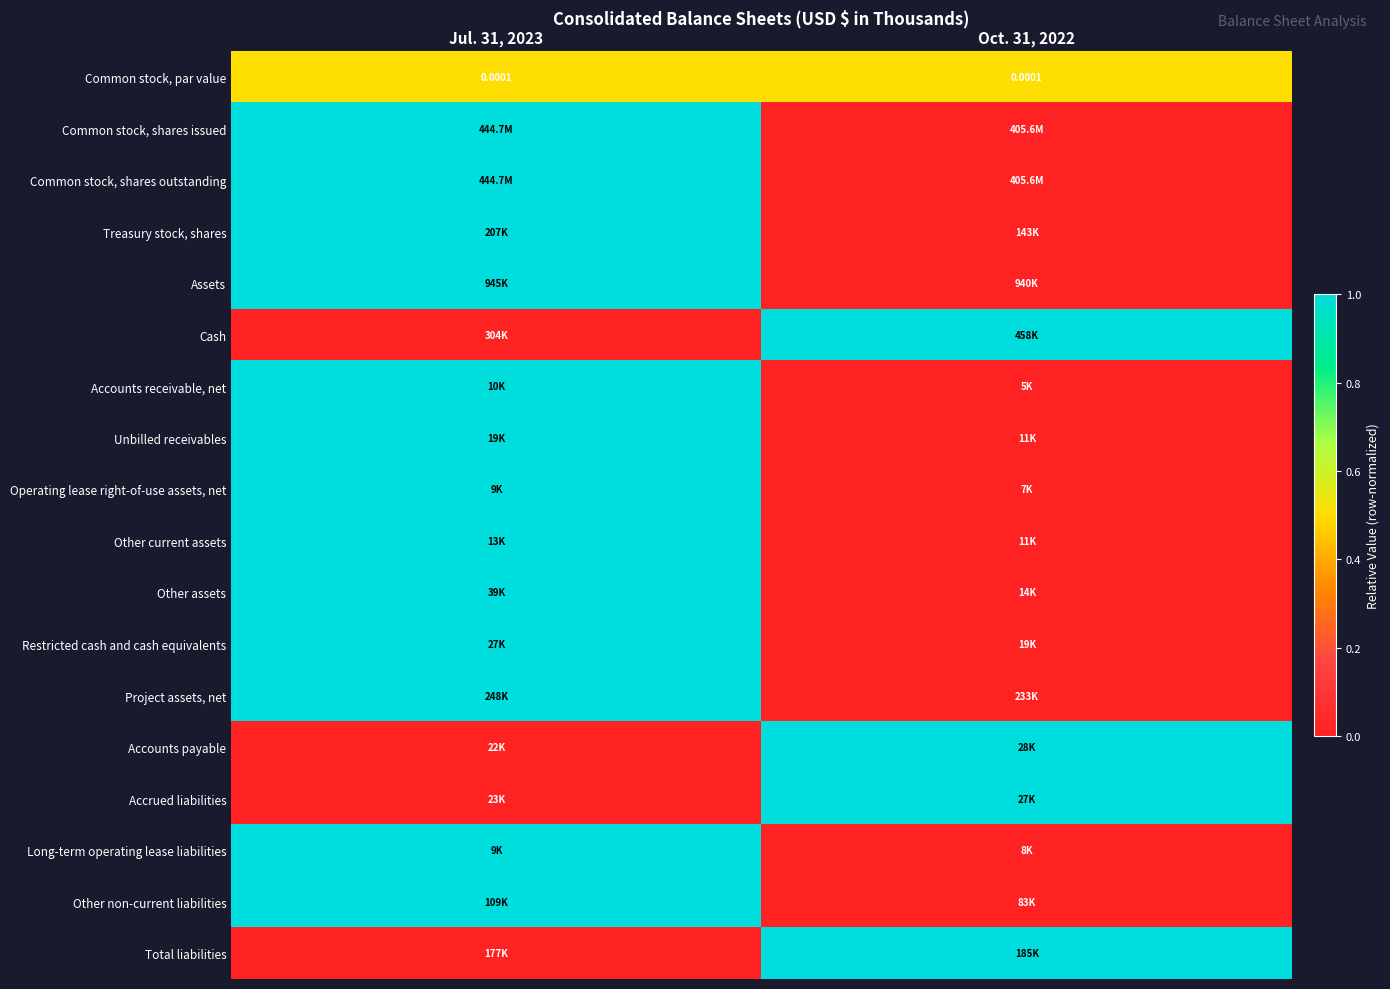

The Cash series shows -0.6 at Jul. 31, 2023. True or false?

False